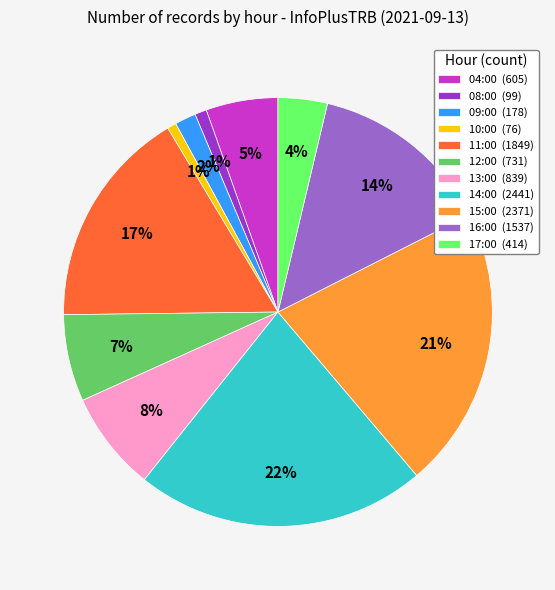

Which has a higher value, 04:00 or 16:00?

16:00